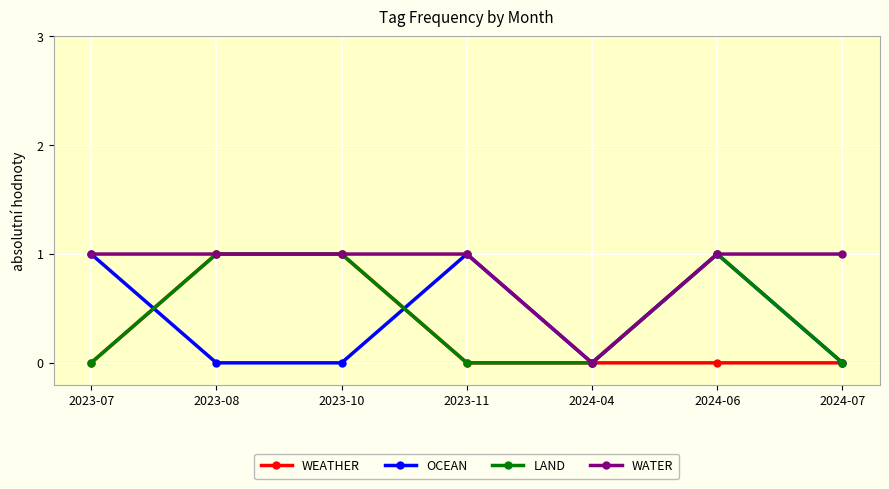

True or false: OCEAN has a value of 1 at 2023-08.

False